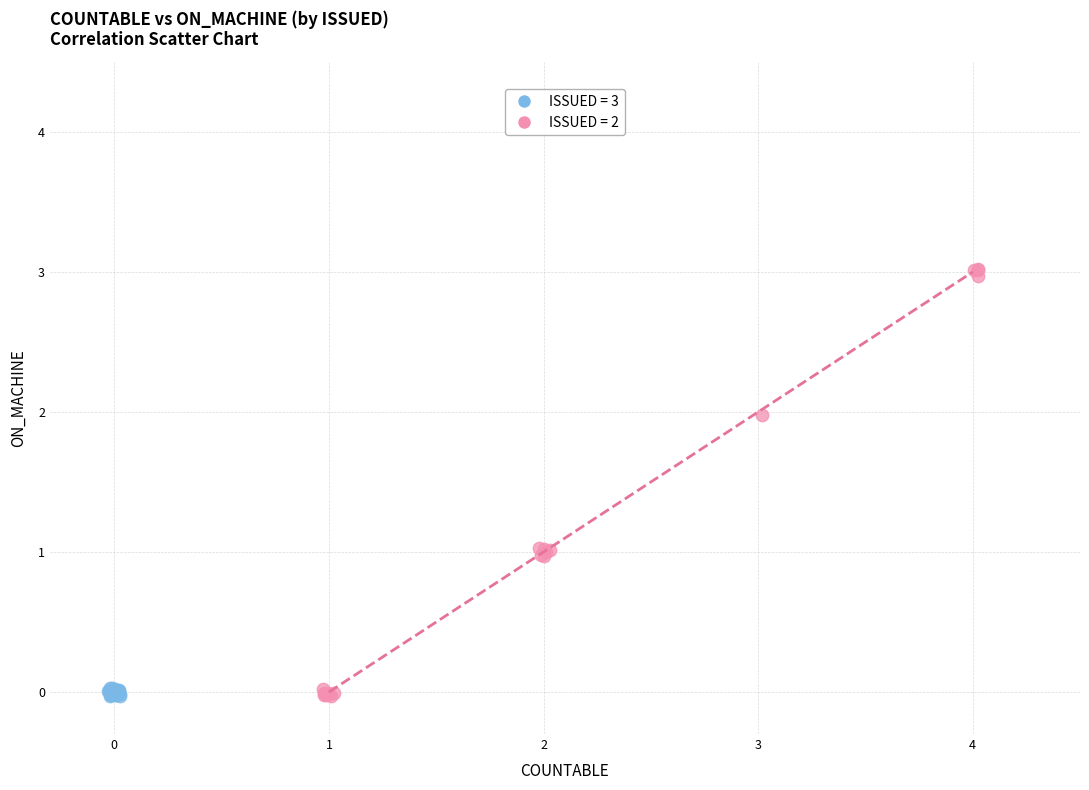

Which series contains the highest Y value?

ISSUED = 2